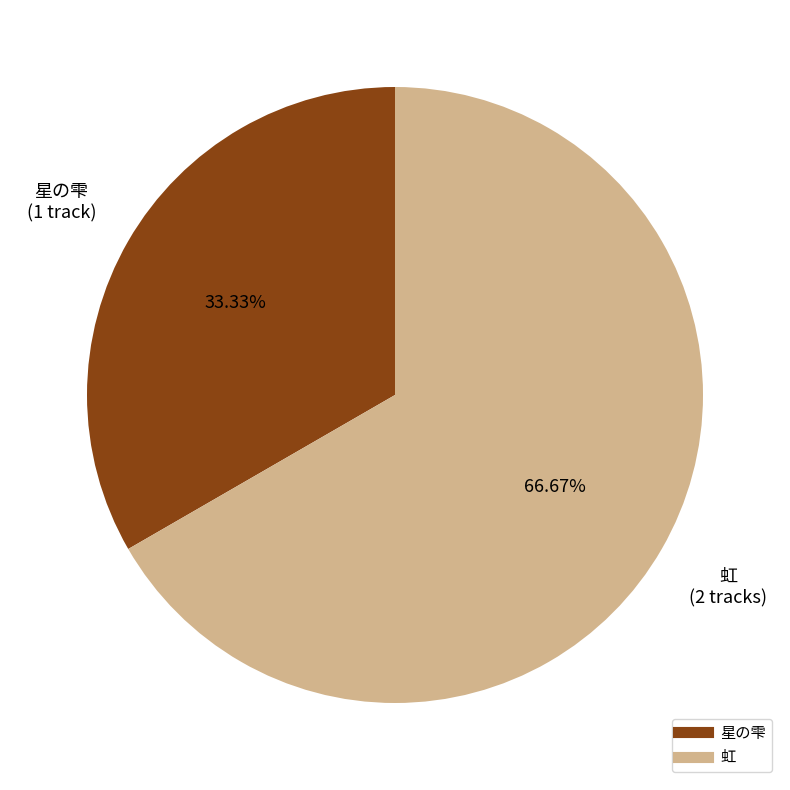

Is it true that 星の雫 is 33% of the pie?

True